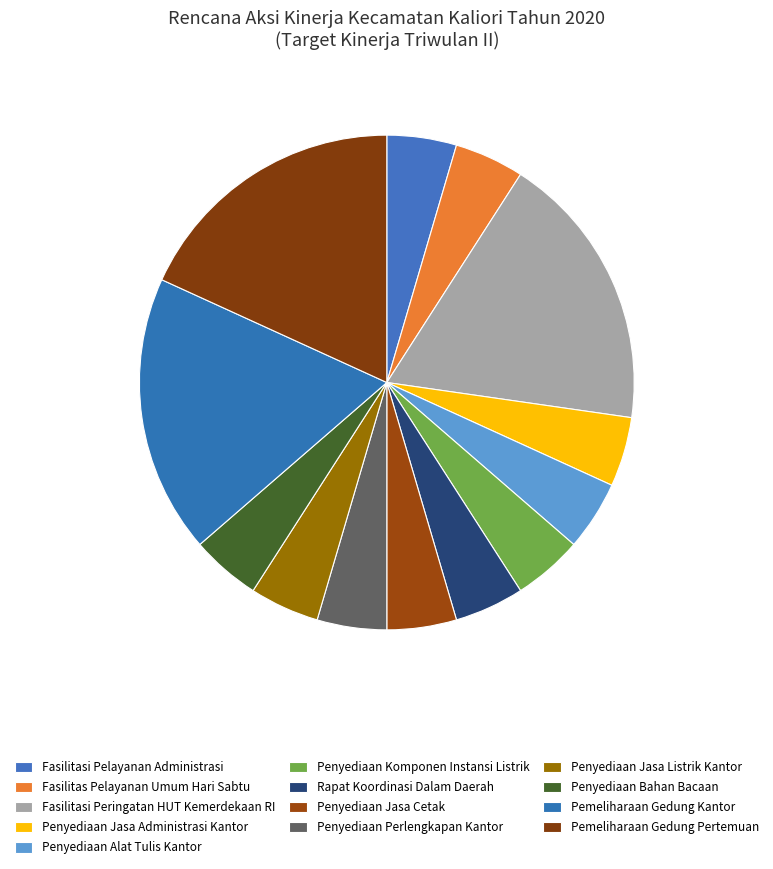

What is the smallest slice in the pie chart?

Fasilitasi Pelayanan Administrasi